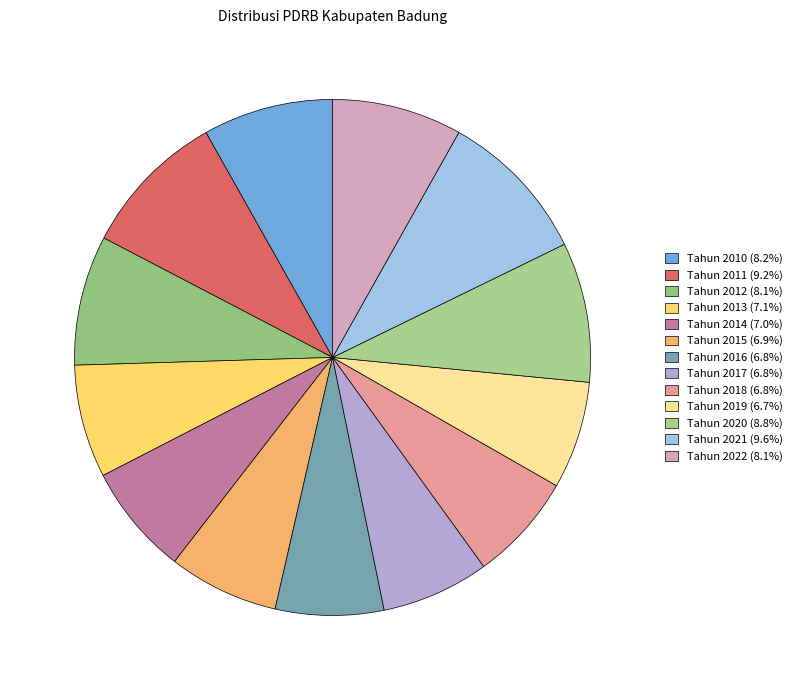

Rank the categories by value from highest to lowest.

Tahun 2021, Tahun 2011, Tahun 2020, Tahun 2010, Tahun 2012, Tahun 2022, Tahun 2013, Tahun 2014, Tahun 2015, Tahun 2016, Tahun 2017, Tahun 2018, Tahun 2019